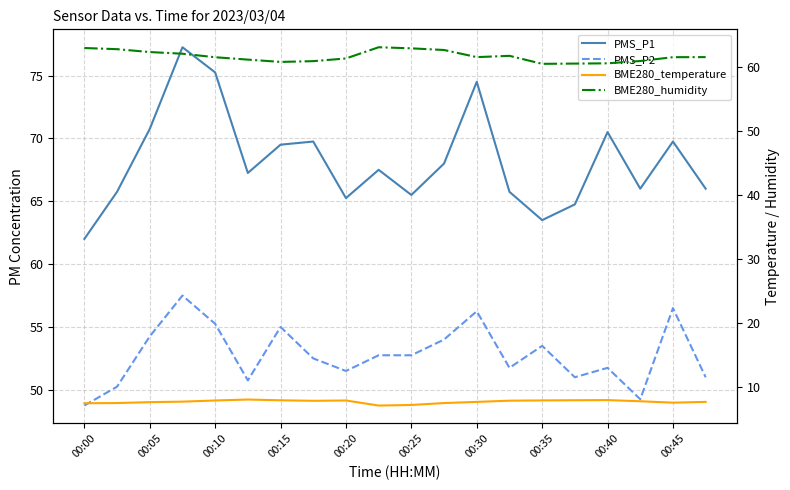

Does the chart have visible grid lines?

Yes